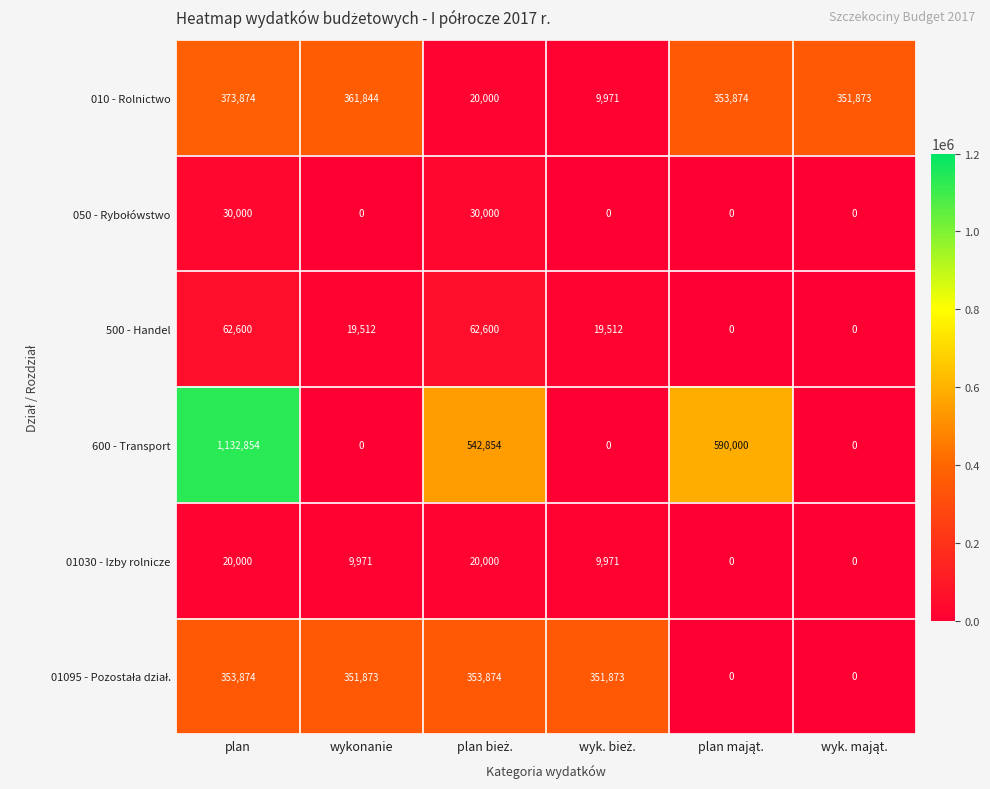

What is the average value of the 010 - Rolnictwo series?

245239